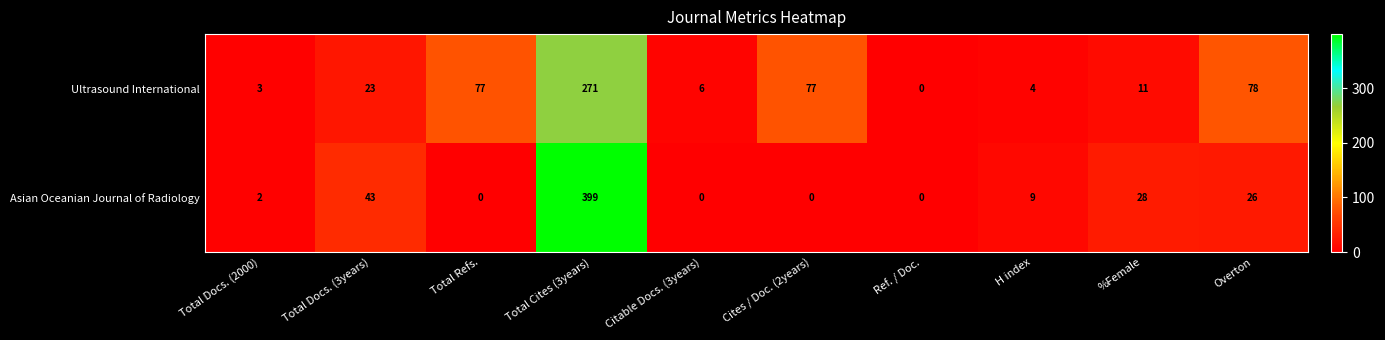

True or false: Ultrasound International has a value of 77 at Total Refs..

True